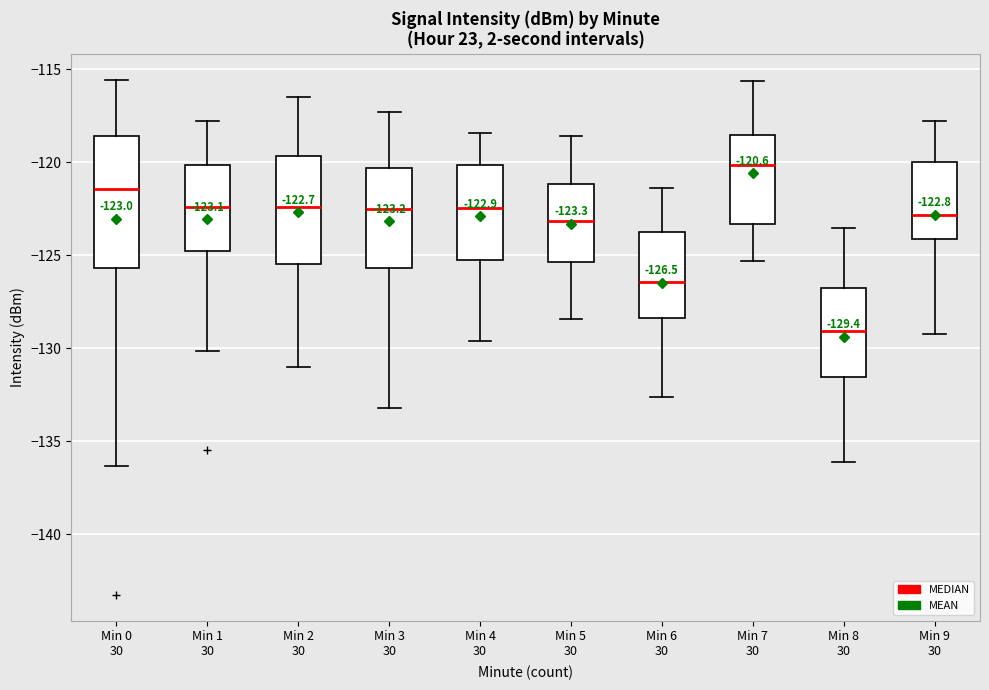

Which box is the tallest, from its lower edge to its upper edge?

Min 0 30